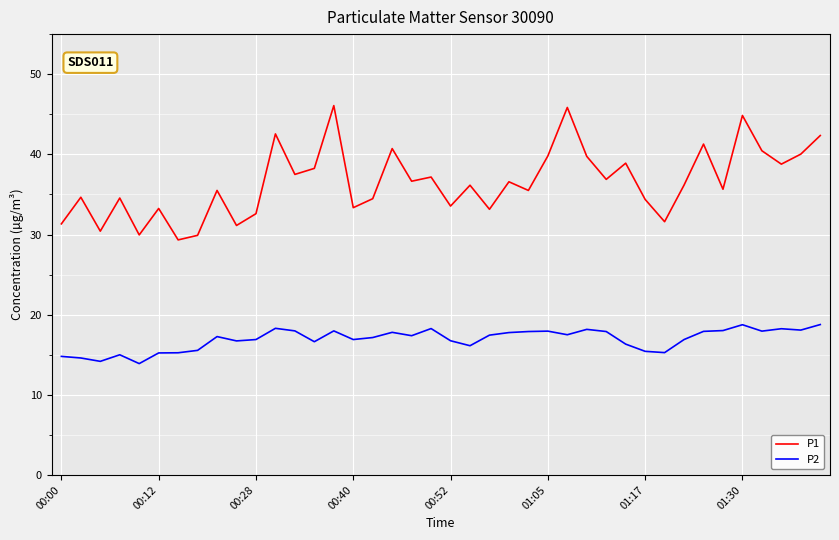

Which series has the largest range (max minus min)?

P1